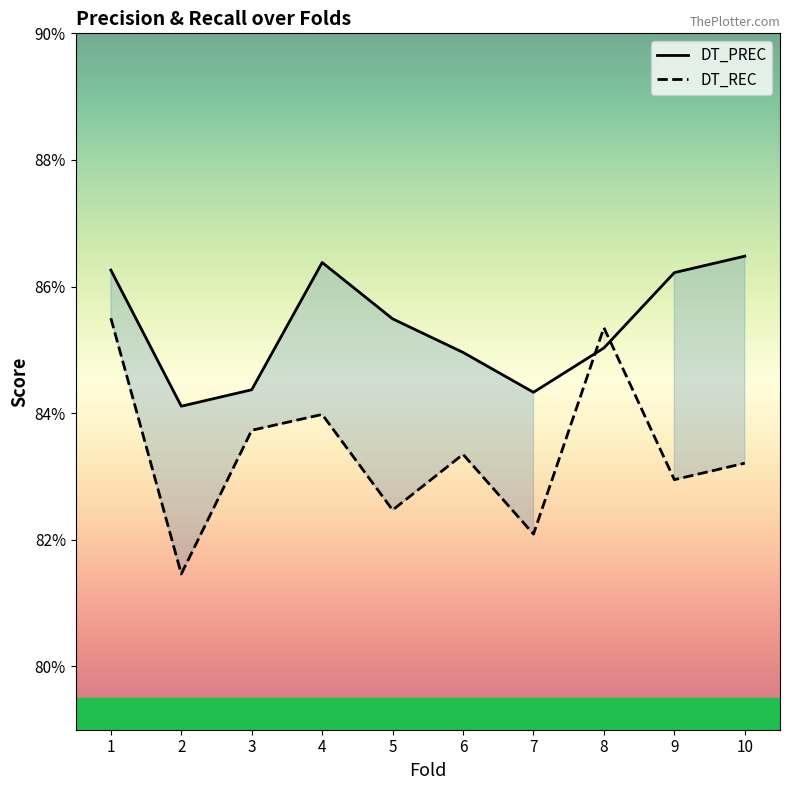

Count the DT_REC values in the range 0 to 1.

10